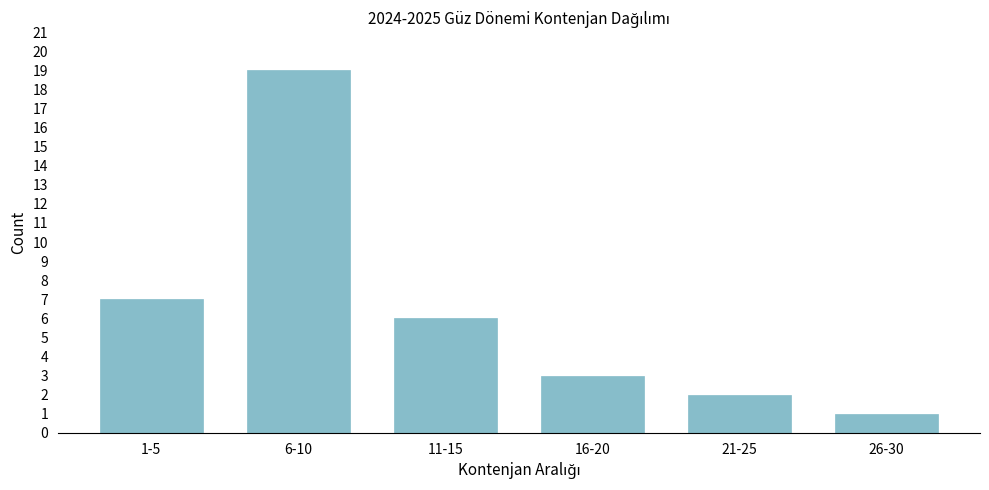

Reading left to right, transcribe all the data shown in this chart.

7	19	6	3	2	1